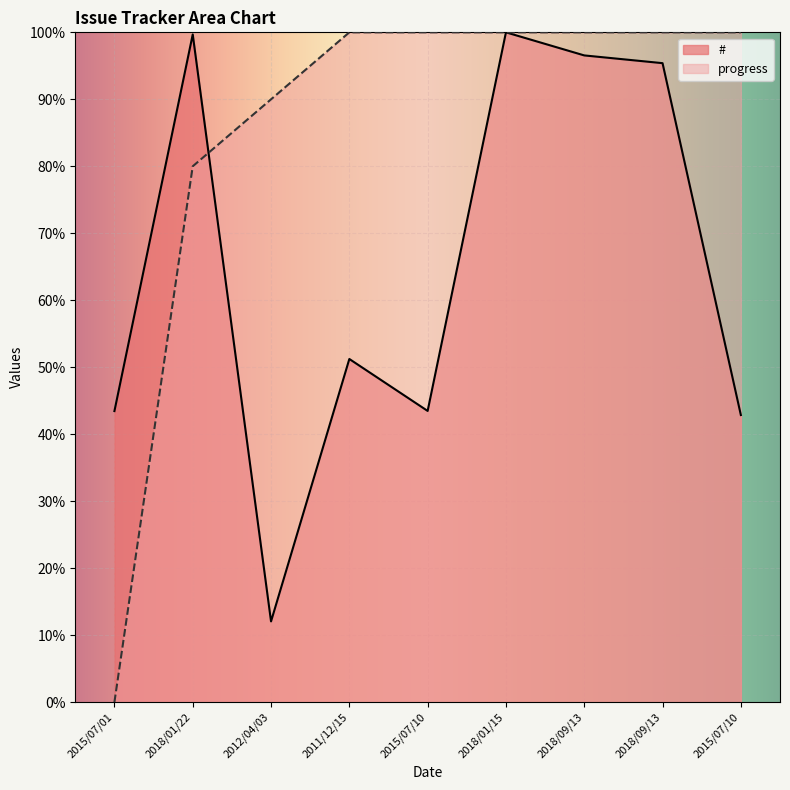

The # series shows 62.6 at 2018/01/15. True or false?

False